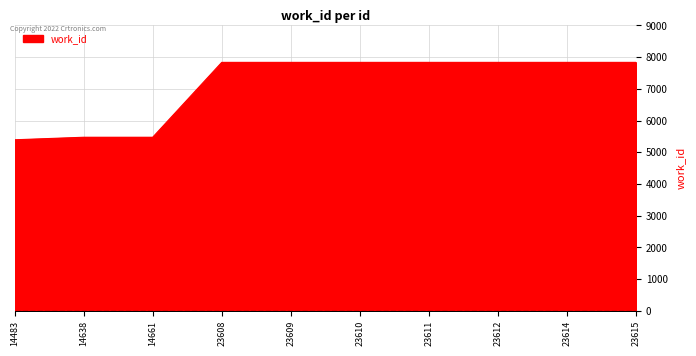

What is the change in value from 14483 to 23612?

+2441